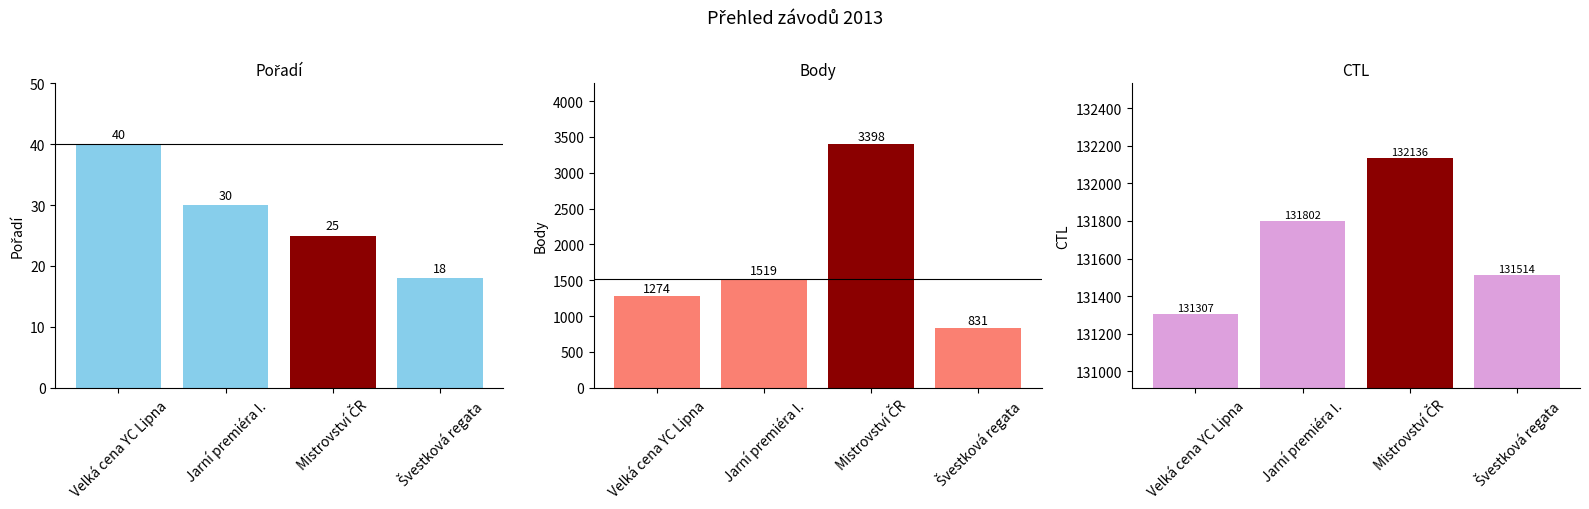

At which category does the chart reach its peak across all series?

Mistrovství ČR